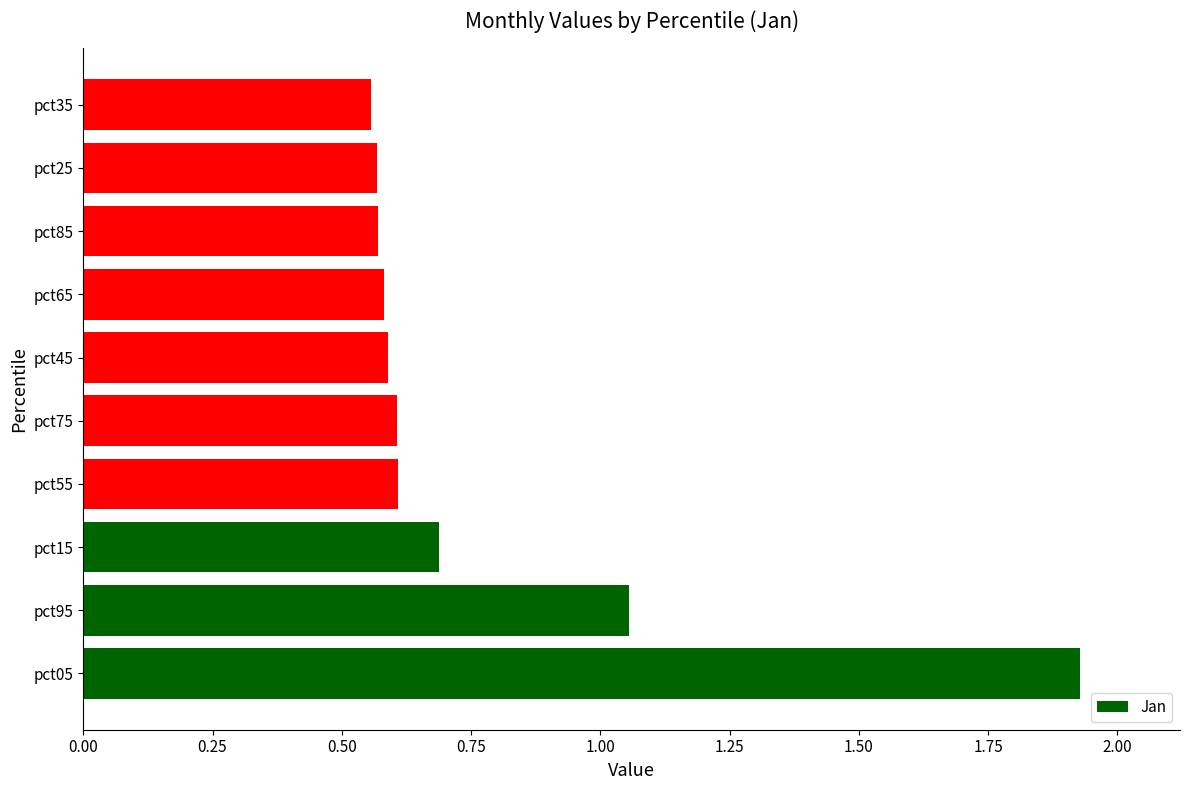

Which label corresponds to the largest value in the chart?

pct05